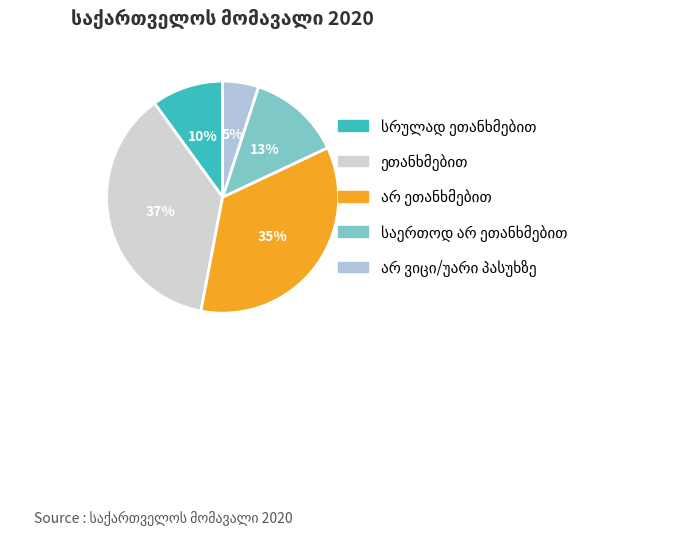

Rank the categories by value from lowest to highest.

არ ვიცი/უარი პასუხზე, სრულად ეთანხმებით, საერთოდ არ ეთანხმებით, არ ეთანხმებით, ეთანხმებით